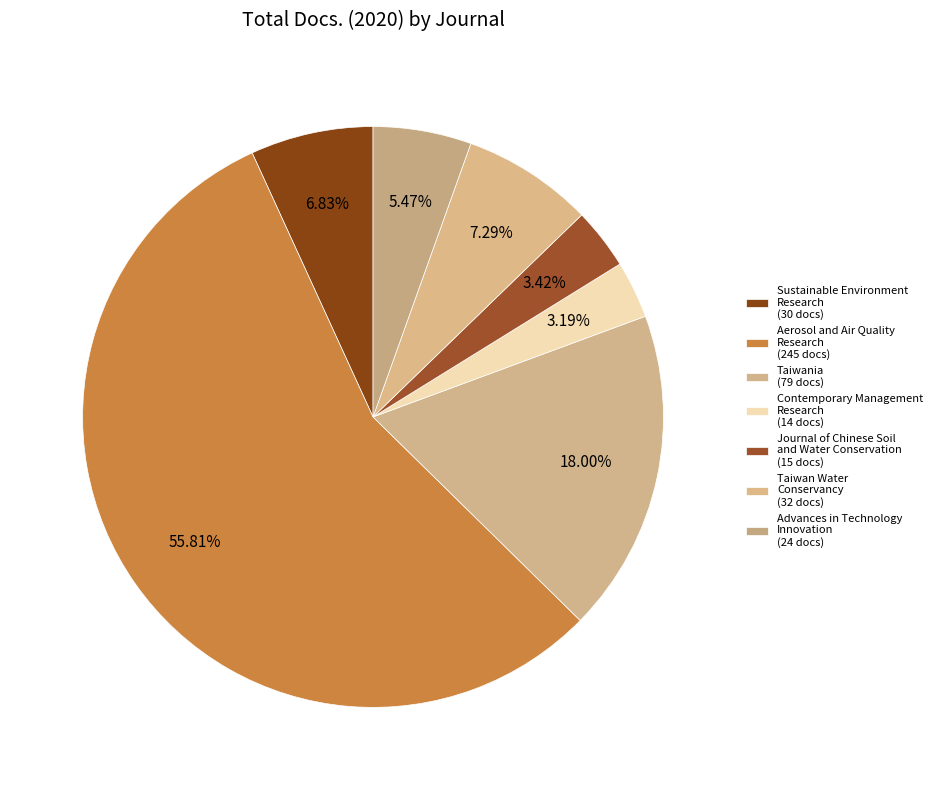

Which category has the smallest portion of the pie?

Contemporary Management Research